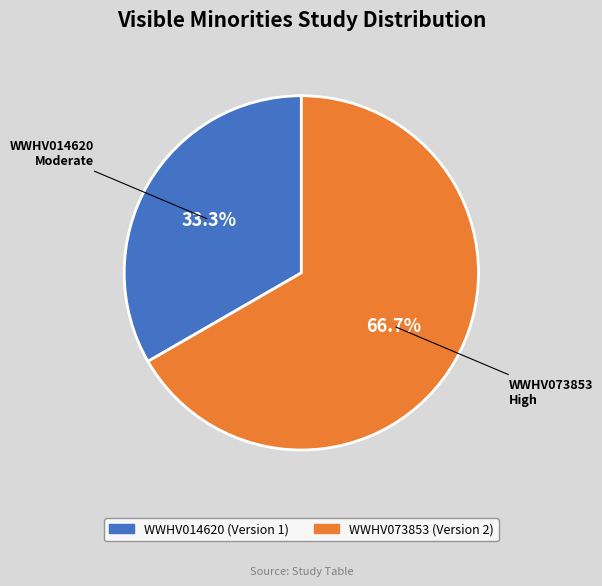

Which category has the biggest portion of the pie?

WWHV073853